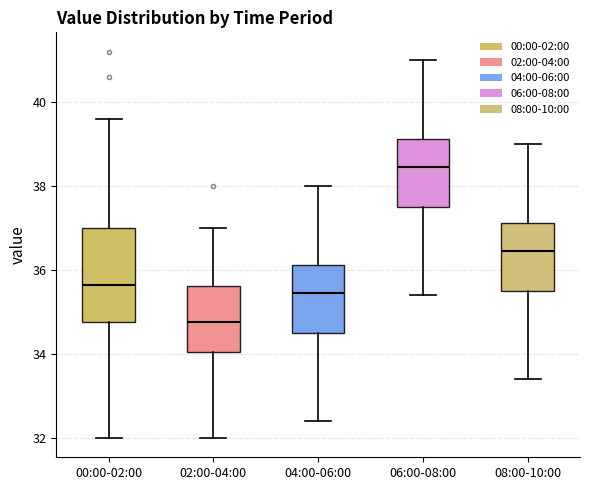

Which box's median line is the highest?

06:00-08:00